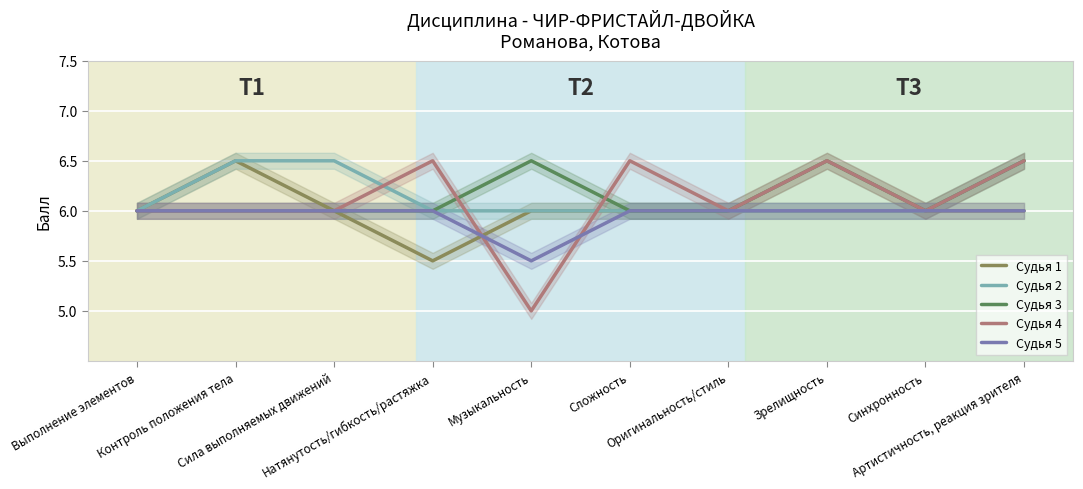

How many data points does each series have?

10